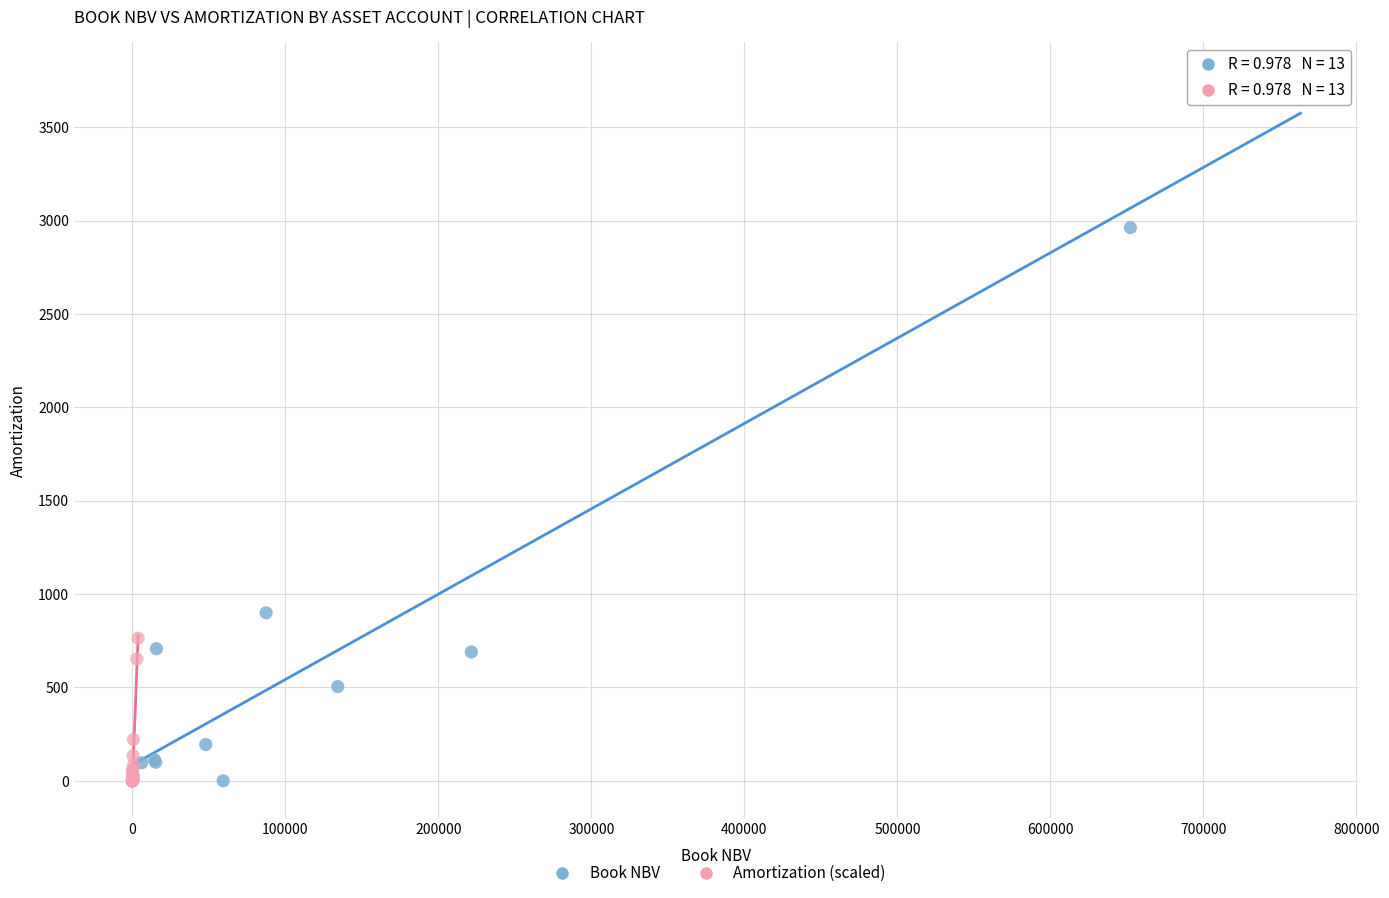

Which series has the widest spread of Y values?

Book NBV